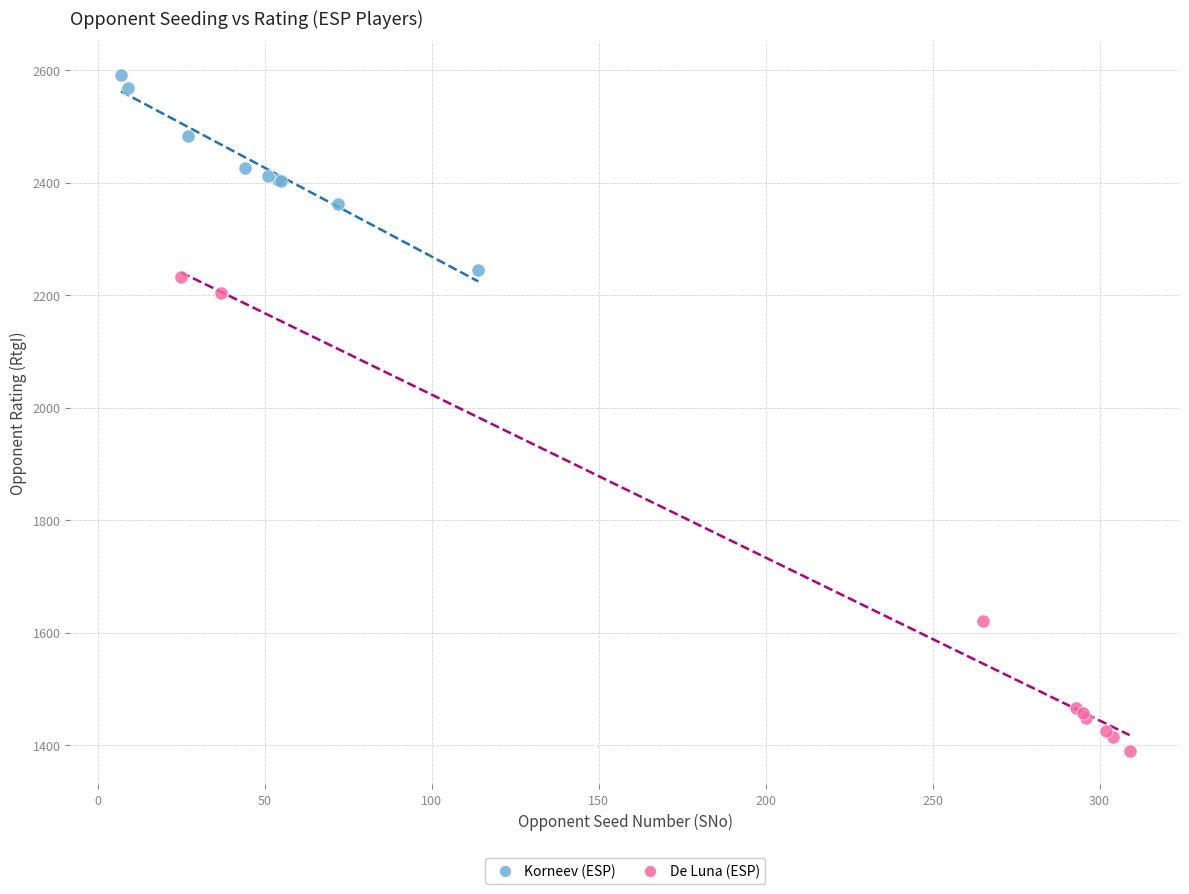

Which series contains the lowest Y value?

De Luna (ESP)